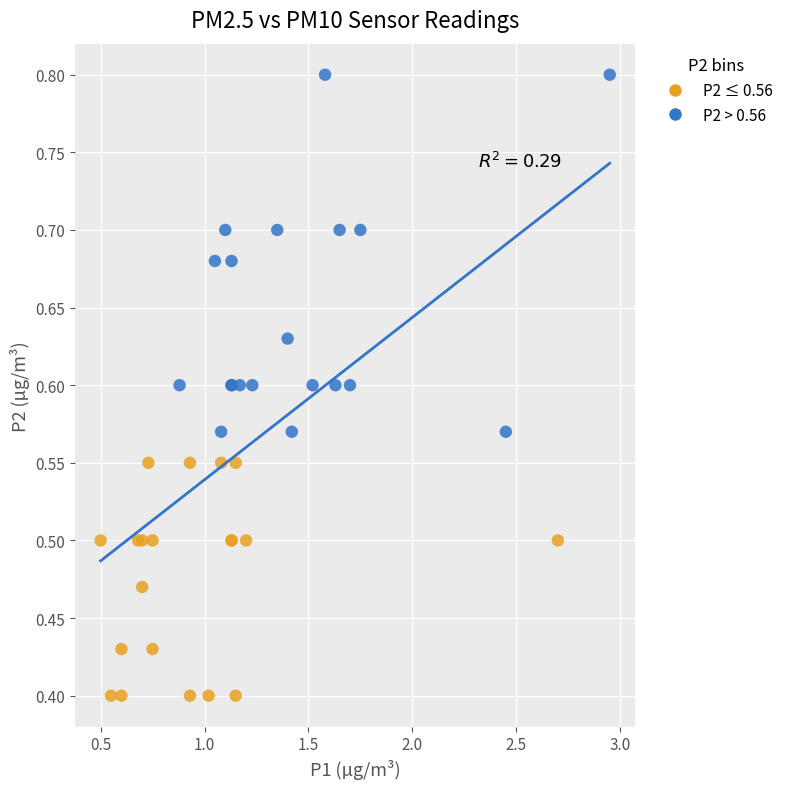

What are all the series names shown in the legend?

P2 ≤ 0.56, P2 > 0.56